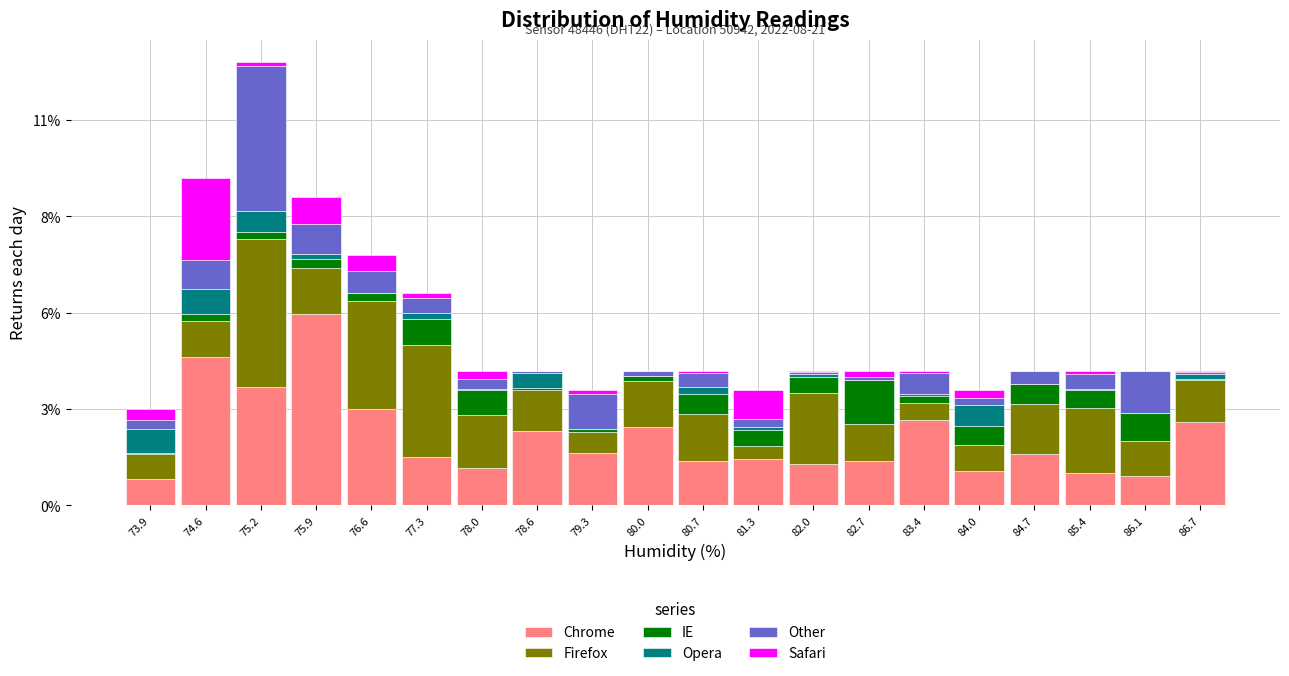

What are all the series names shown in the legend?

Chrome, Firefox, IE, Opera, Other, Safari